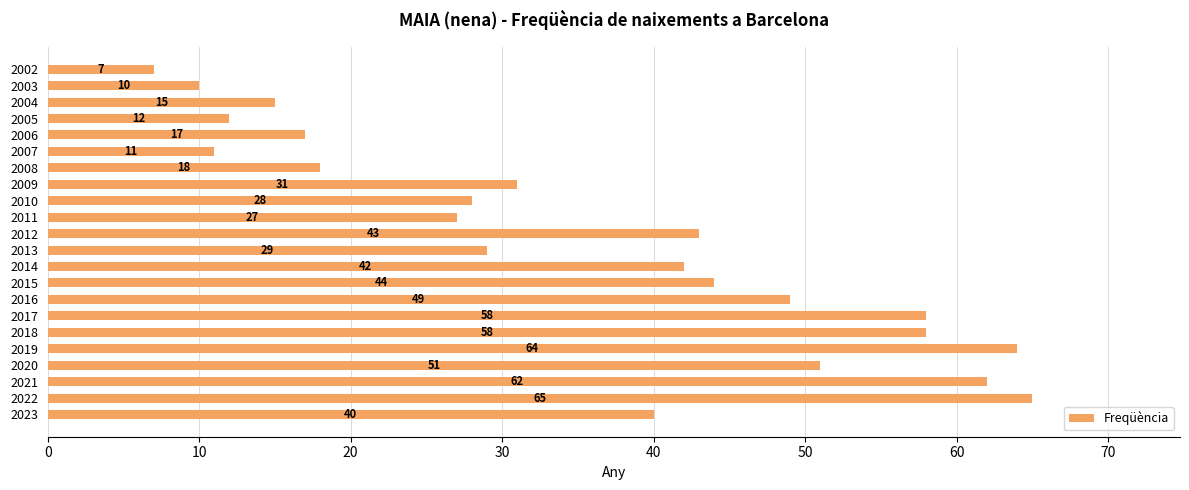

Which has a higher value, 2008 or 2023?

2023